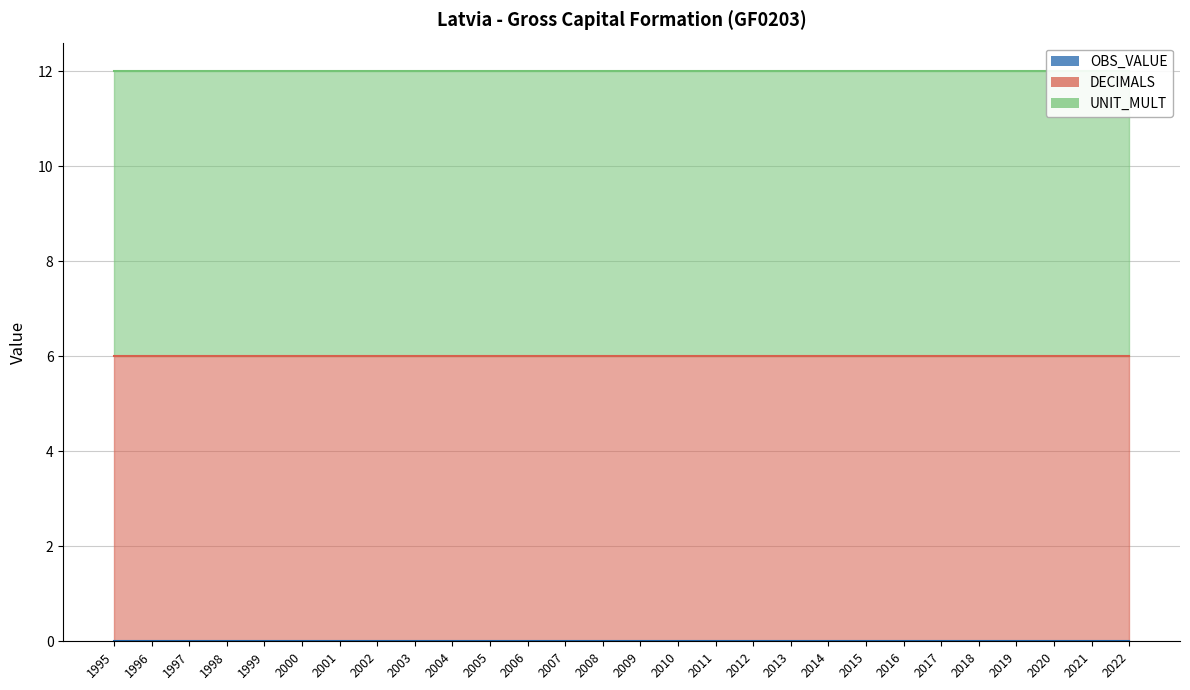

Reading left to right, transcribe all the data shown in this chart.

OBS_VALUE: 0	0	0	0	0	0	0	0	0	0	0	0	0	0	0	0	0	0	0	0	0	0	0	0	0	0	0	0
DECIMALS: 6	6	6	6	6	6	6	6	6	6	6	6	6	6	6	6	6	6	6	6	6	6	6	6	6	6	6	6
UNIT_MULT: 6	6	6	6	6	6	6	6	6	6	6	6	6	6	6	6	6	6	6	6	6	6	6	6	6	6	6	6